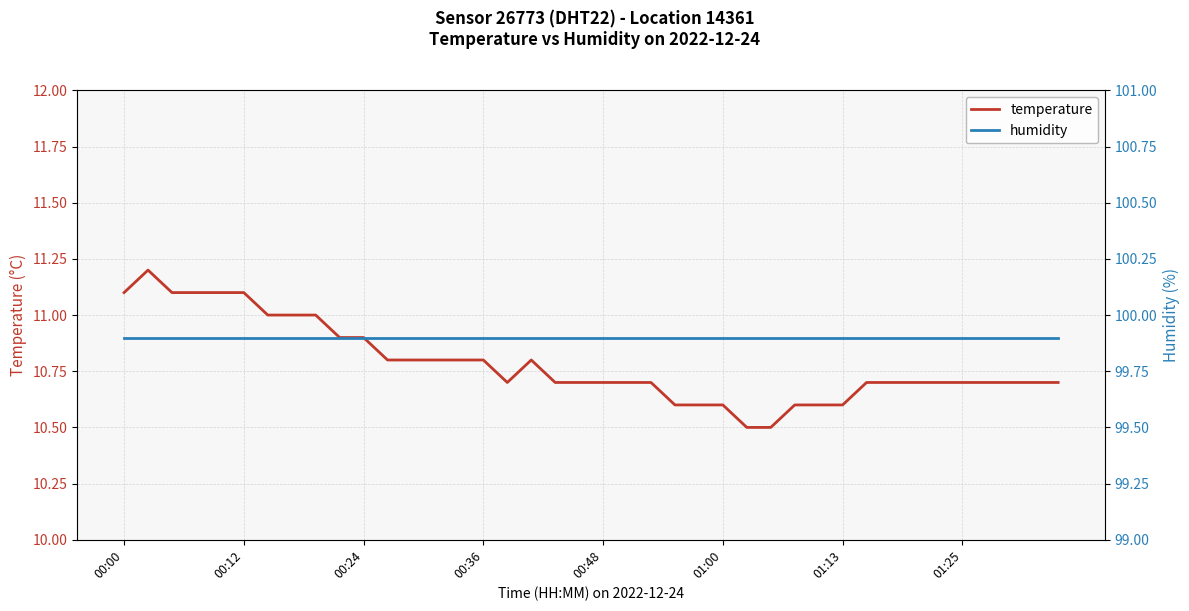

At which category does the chart reach its peak across all series?

00:00